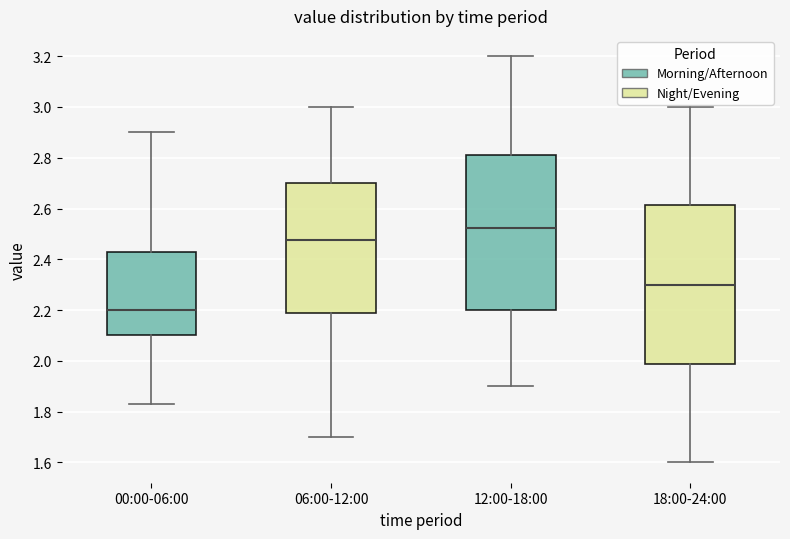

Where does the median line of the box for 18:00-24:00 sit on the y-axis? The values are not printed on the chart, so give them approximately, as read against the axis.

2.30